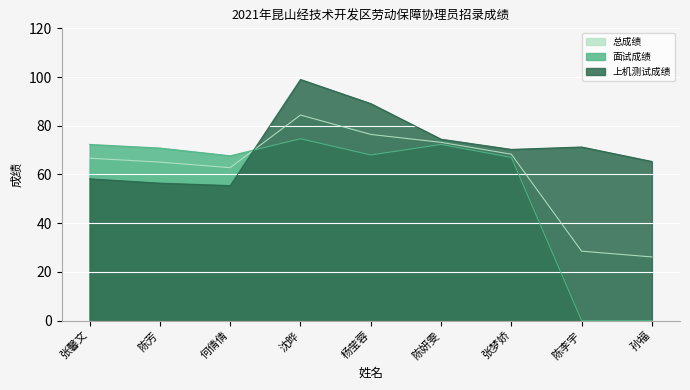

The 总成绩 series shows 62.8 at 何倩倩. True or false?

True